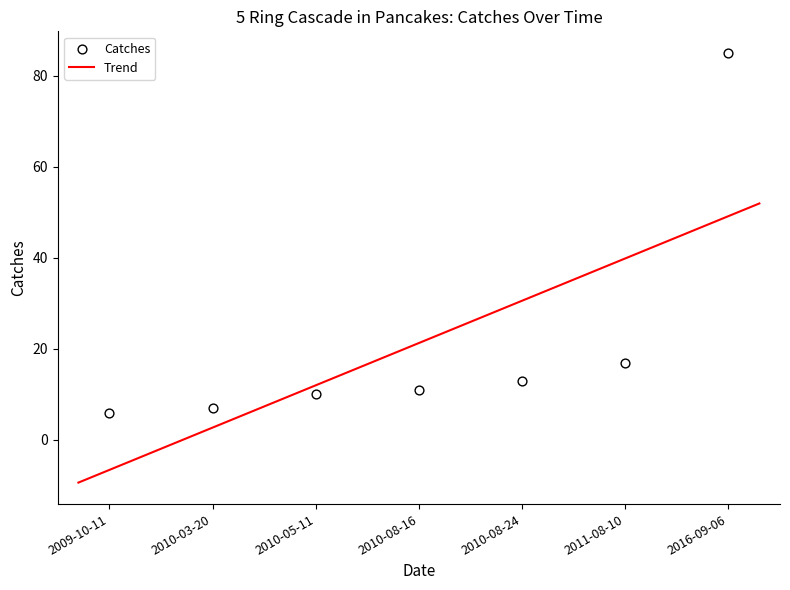

Approximately how many times larger is the value at 2010-08-16 compared to 2010-08-24?

0.8